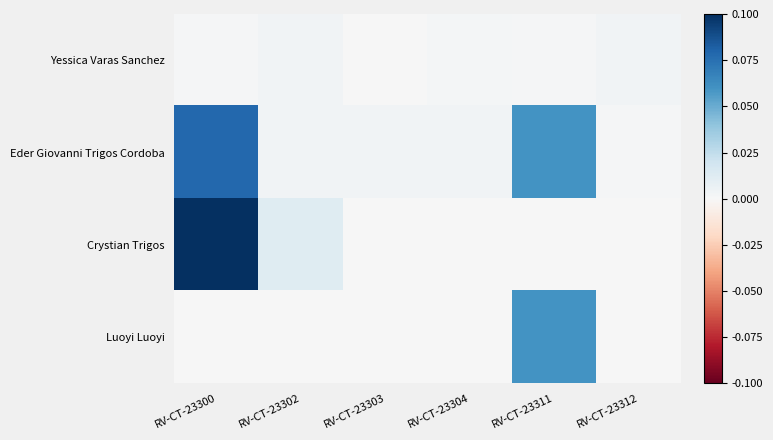

At which category is the sum across all series the highest?

RV-CT-23300